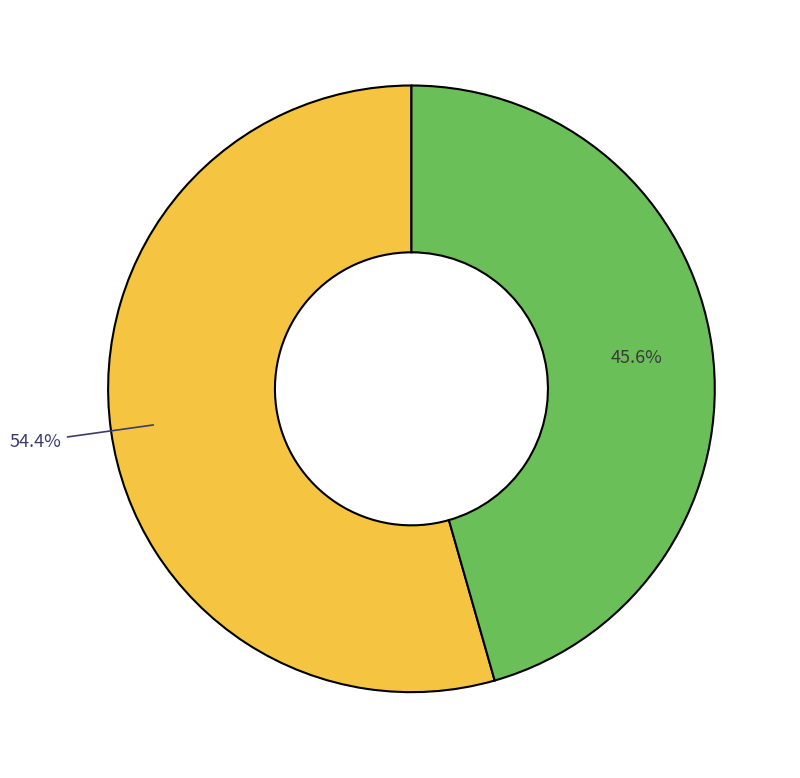

Is there a majority slice in this chart?

Yes